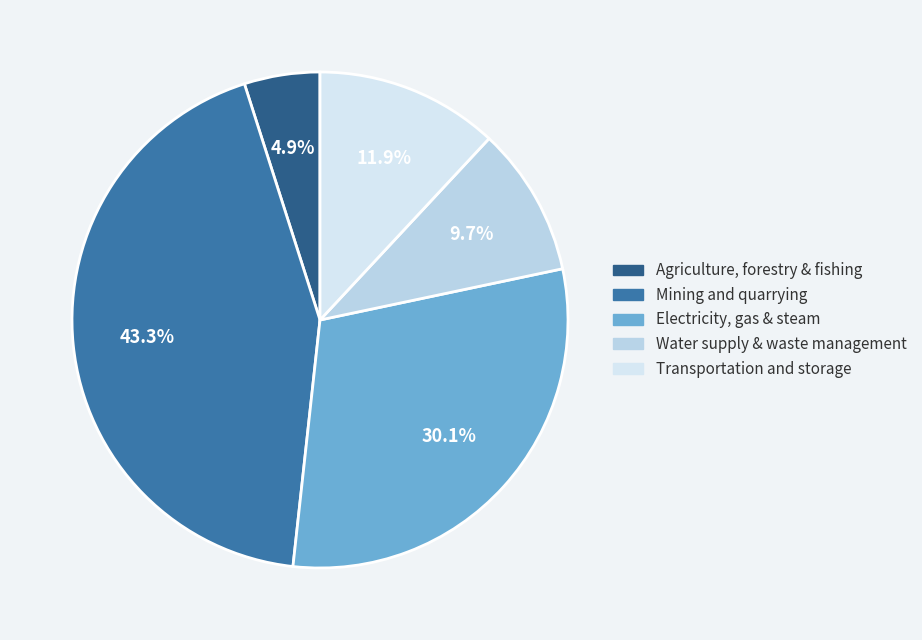

How many slices are in this pie chart?

5